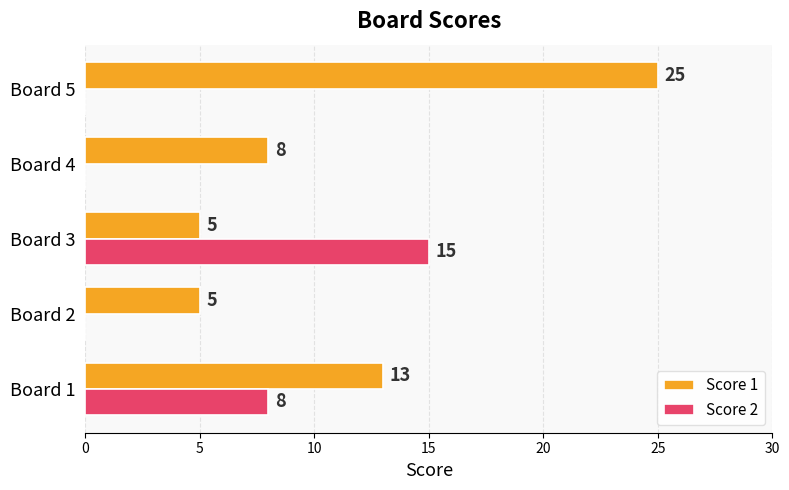

What is the total value across all series at Board 3?

20